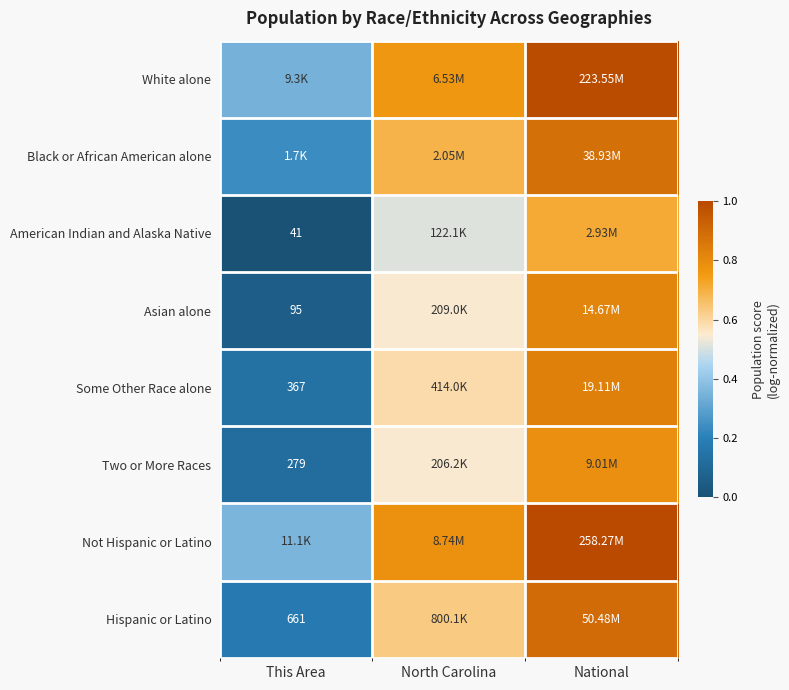

How many Hispanic or Latino values are between 0 and 1?

3